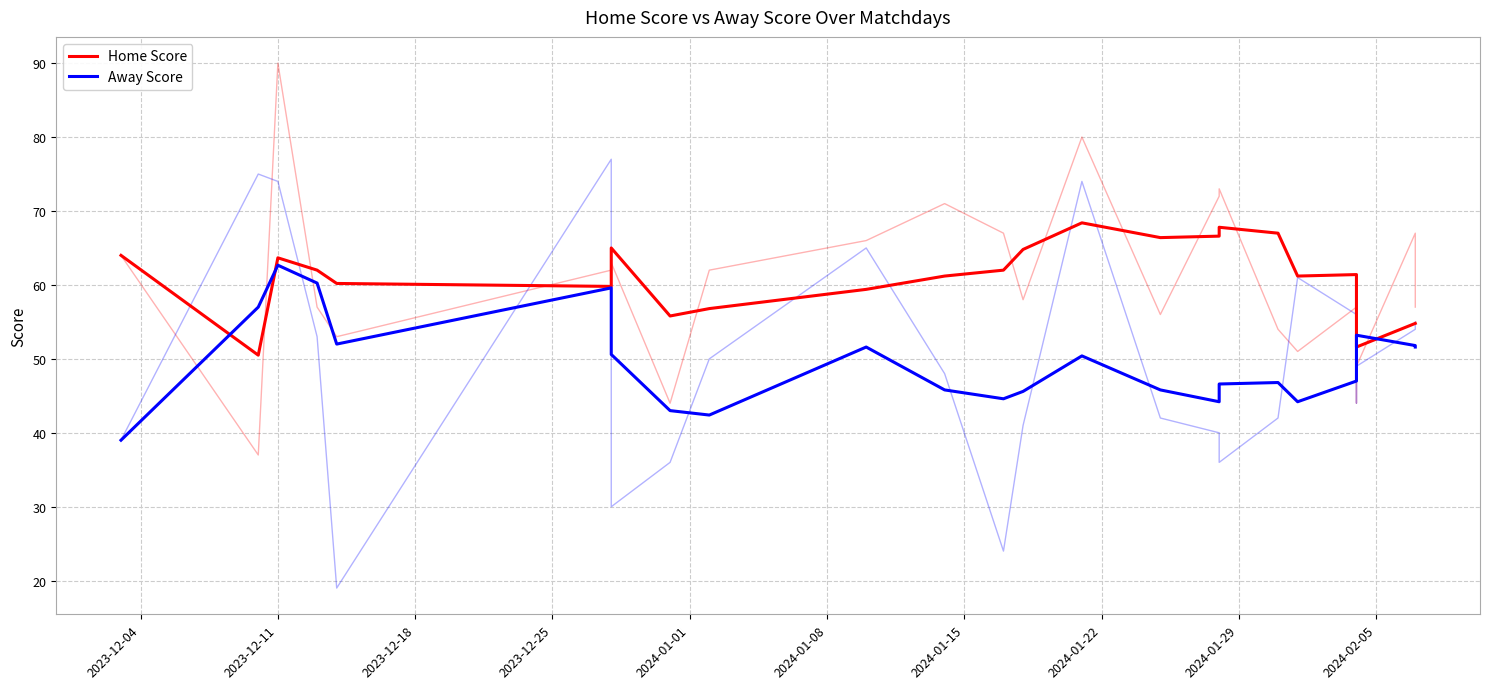

Which series has the largest total across all categories?

Home Score